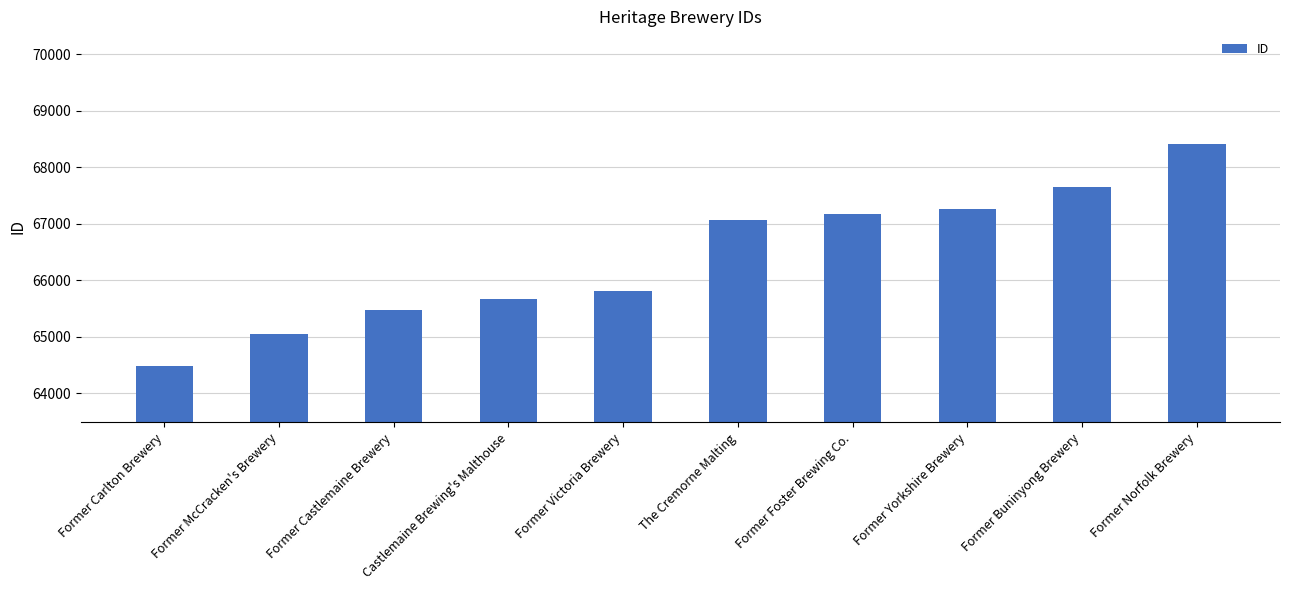

How many data points does each series have?

10